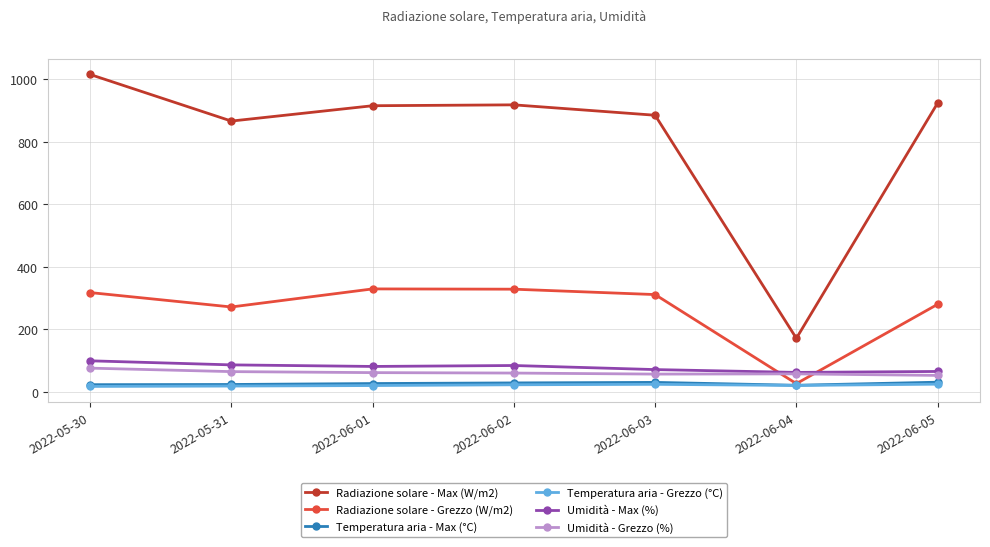

Does the chart display data point markers on the line(s)?

Yes